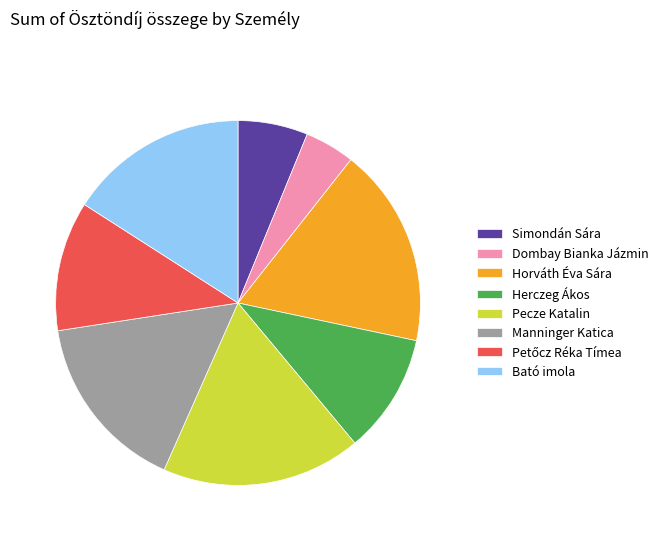

Do Pecze Katalin and Manninger Katica together represent more than half of the pie?

No